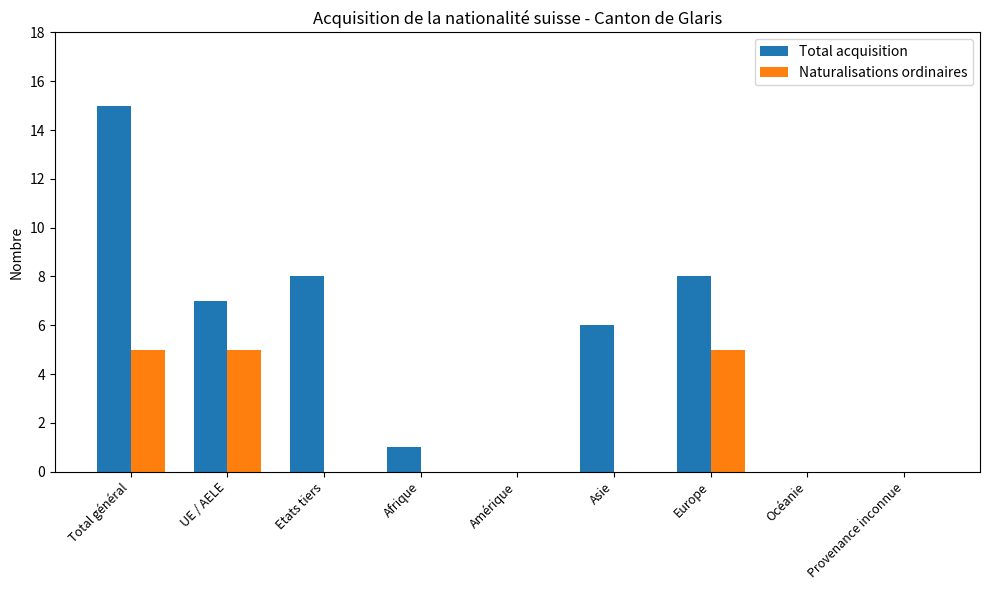

Between Etats tiers and Provenance inconnue, which series saw the biggest shift?

Total acquisition